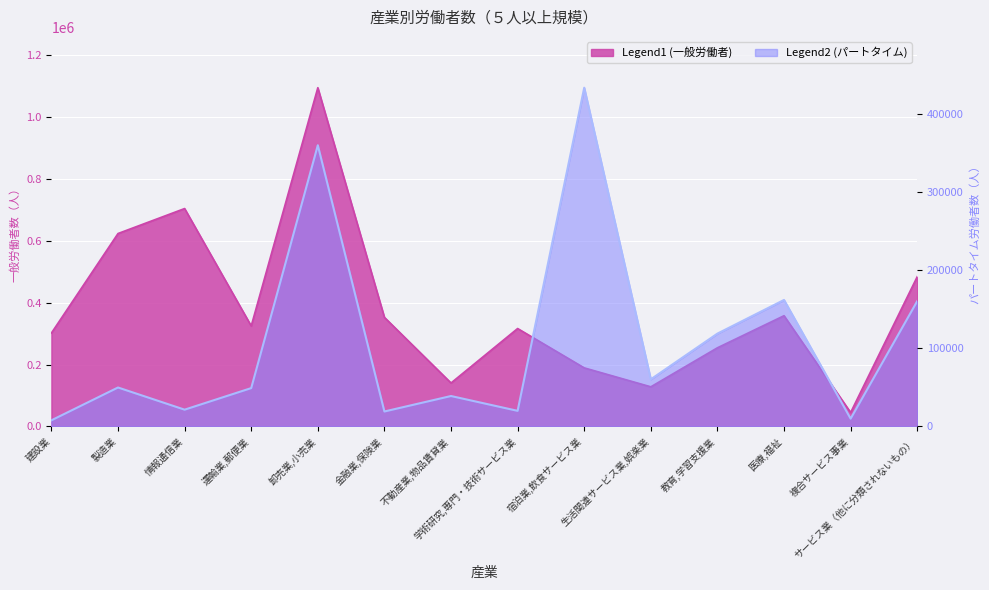

At which category does パートタイム労働者／前月末労働者数 reach its first local peak?

製造業